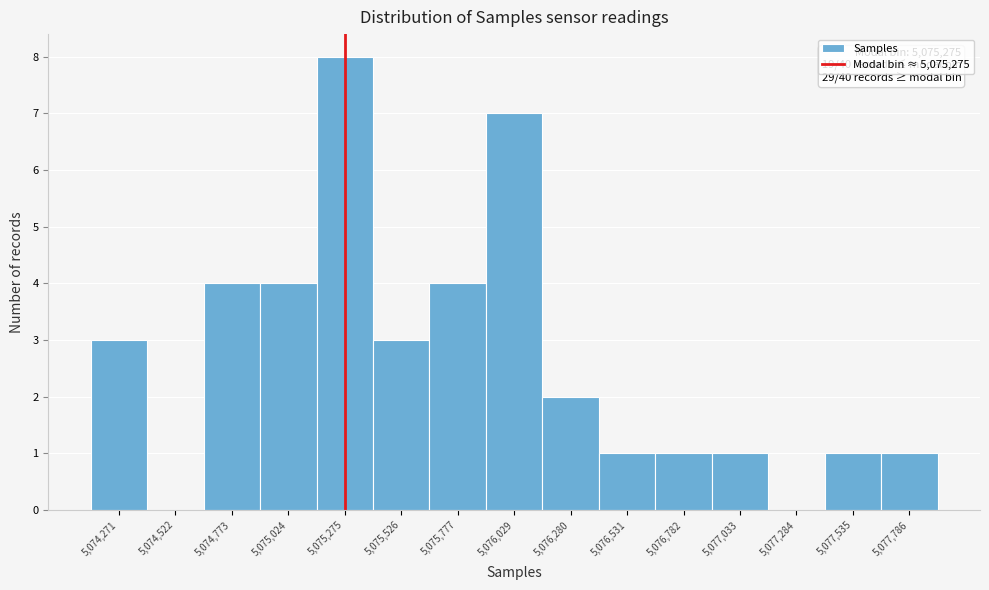

Over which range of the x-axis is the bar tallest?

5075150 to 5075400